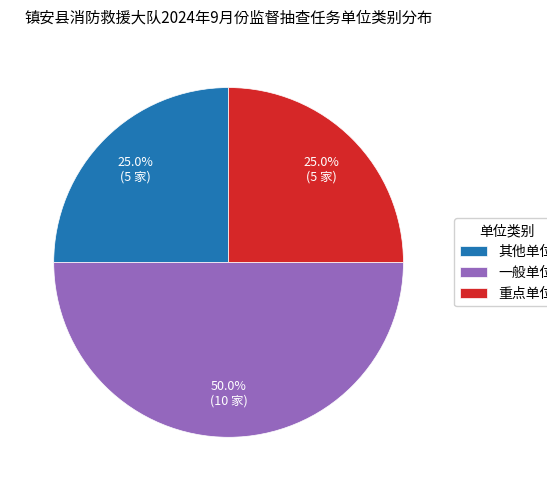

What is the ratio of the value at 重点单位 to the value at 一般单位?

0.5